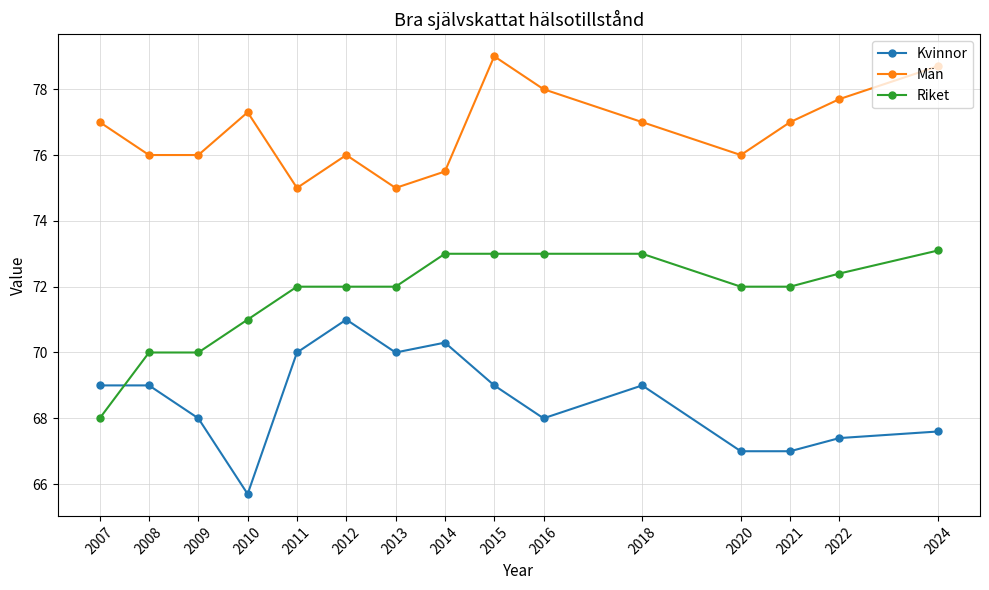

What is the difference between the maximum and second lowest values in the Kvinnor series?

4.0